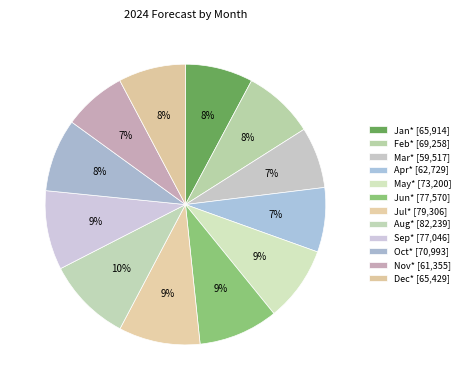

To the nearest percent, what percentage of the pie is Mar*?

7%